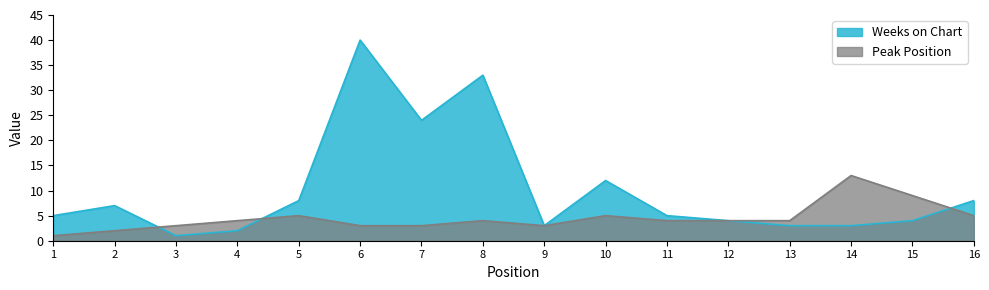

Which category has the highest value in the Weeks on Chart series?

6